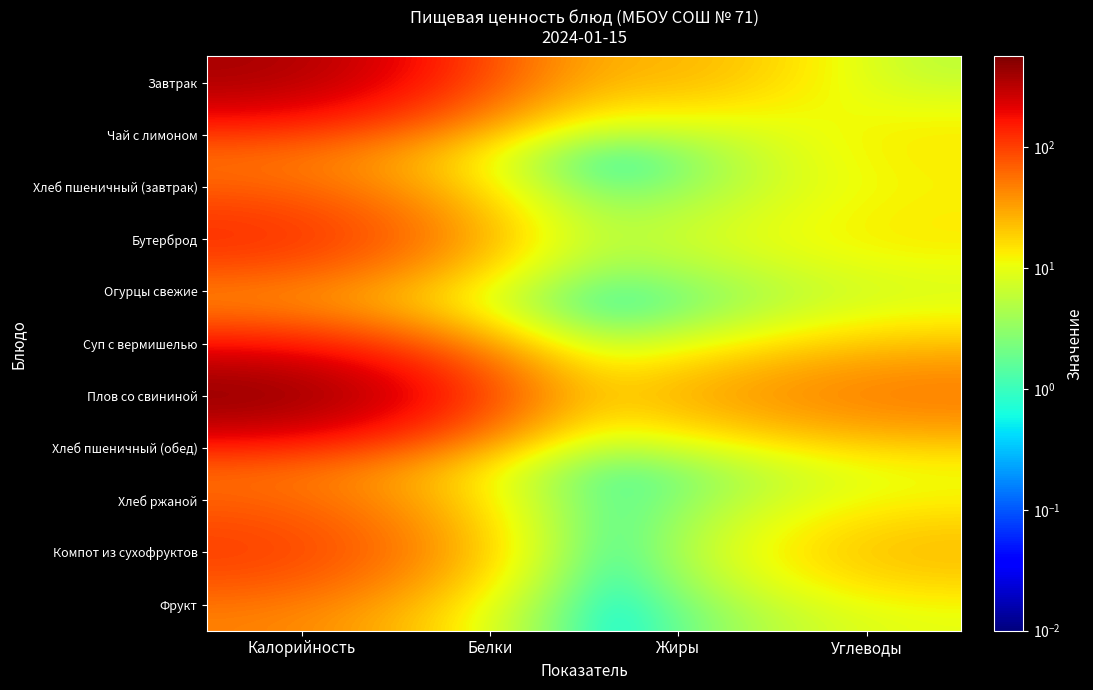

Which series changed the most between Калорийность and Жиры?

Плов со свининой